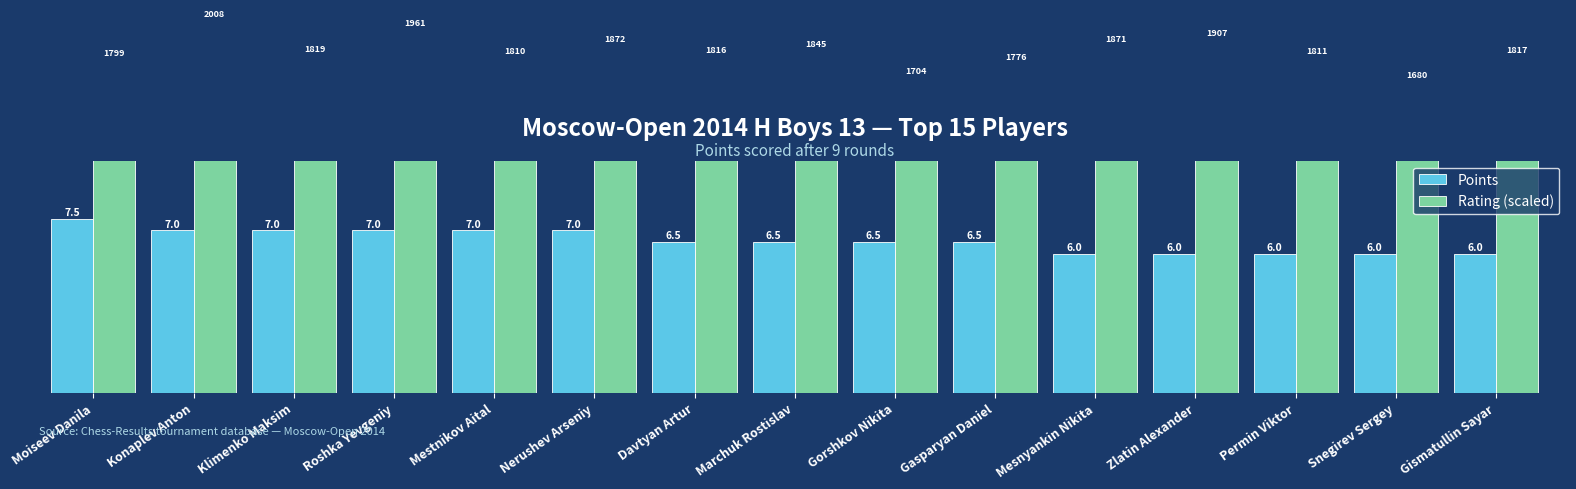

What is the total value across all series at Nerushev Arseniy?

22.0